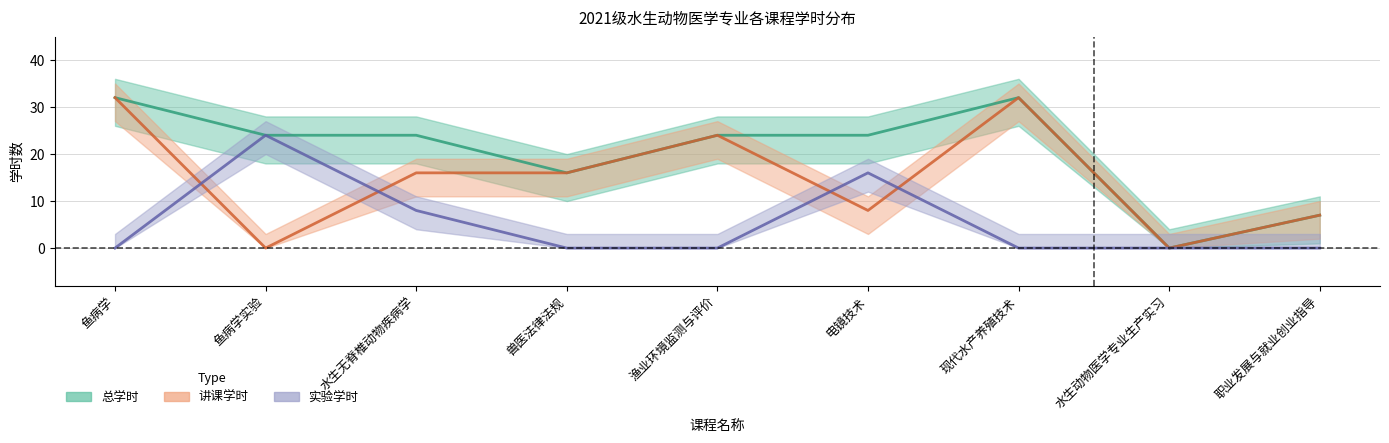

What is the highest value of the 实验学时 series?

24